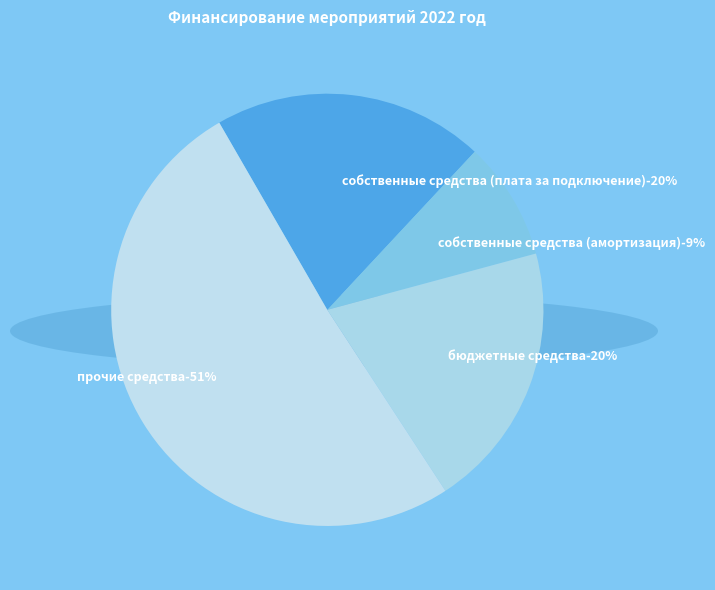

How many slices are in this pie chart?

4